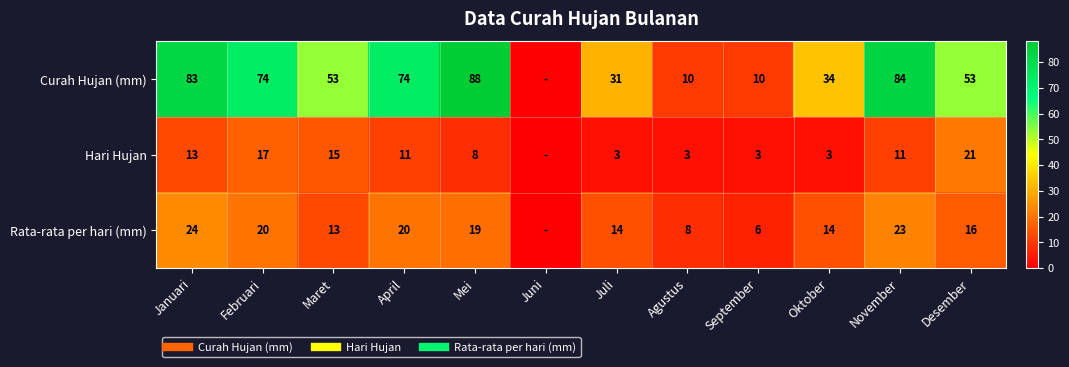

At September, list the series in order from largest to smallest.

Curah Hujan (mm), Rata-rata per hari (mm), Hari Hujan